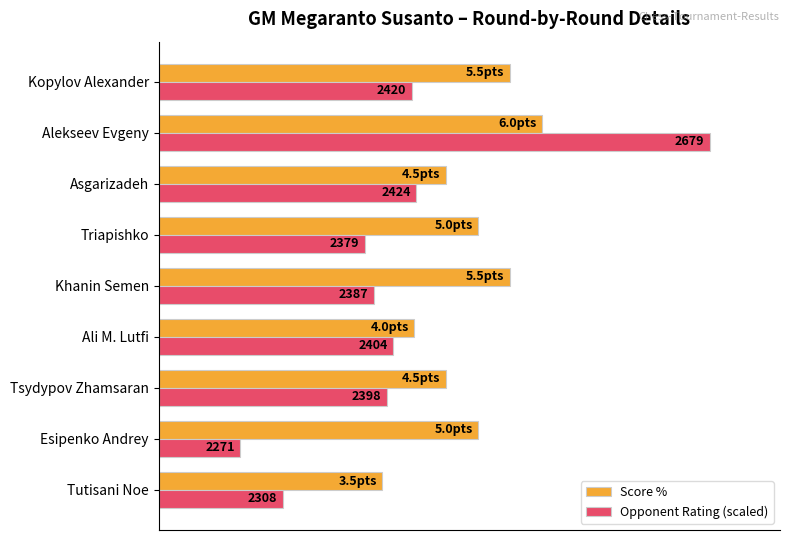

Reading left to right, extract all data points from this chart.

Score %: 38.9	55.6	50.0	44.4	61.1	55.6	50.0	66.7	61.1
Opponent Rating (scaled): 21.6	14.2	39.6	40.8	37.4	35.8	44.8	95.8	44.0